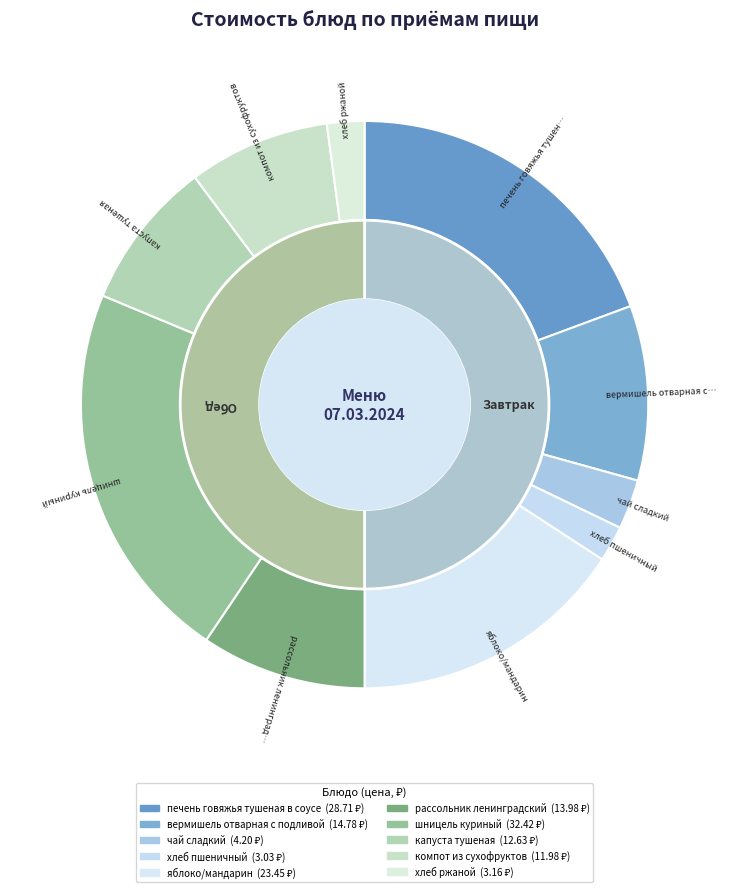

What is the change in value from печень говяжья тушеная в соусе to хлеб ржаной?

-25.6